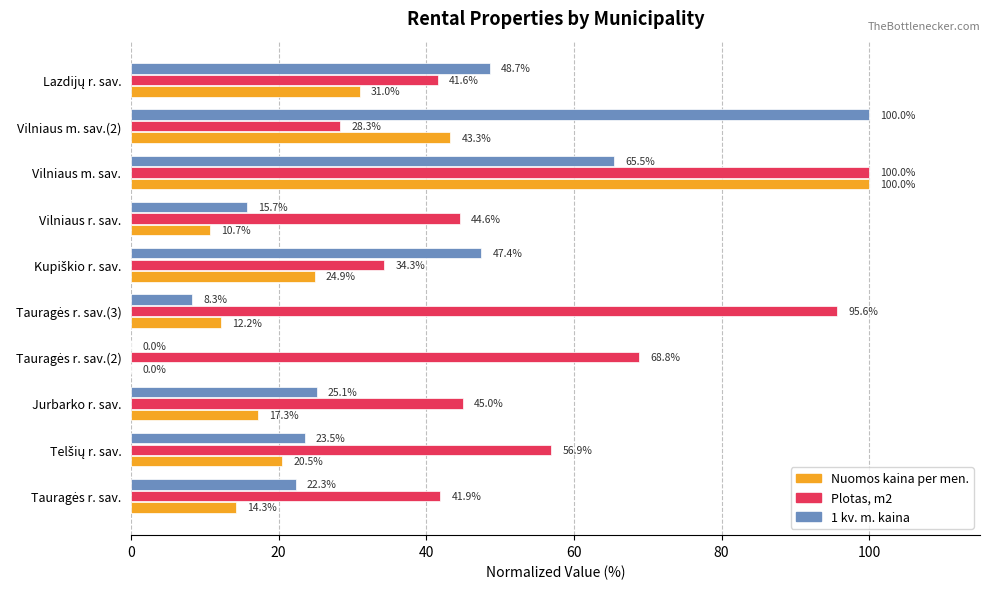

How many series are shown in this chart?

3